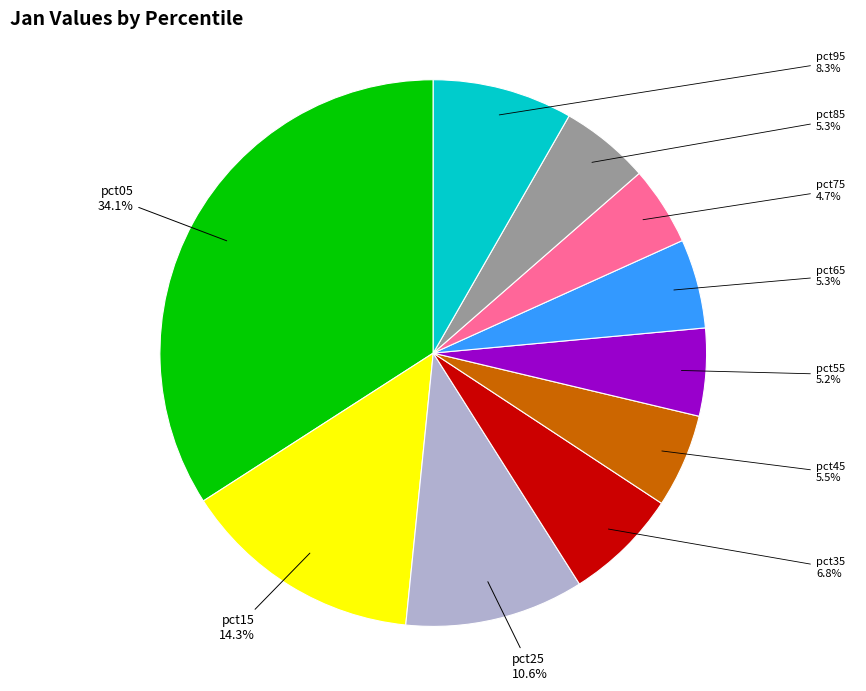

Is there a majority slice in this chart?

No